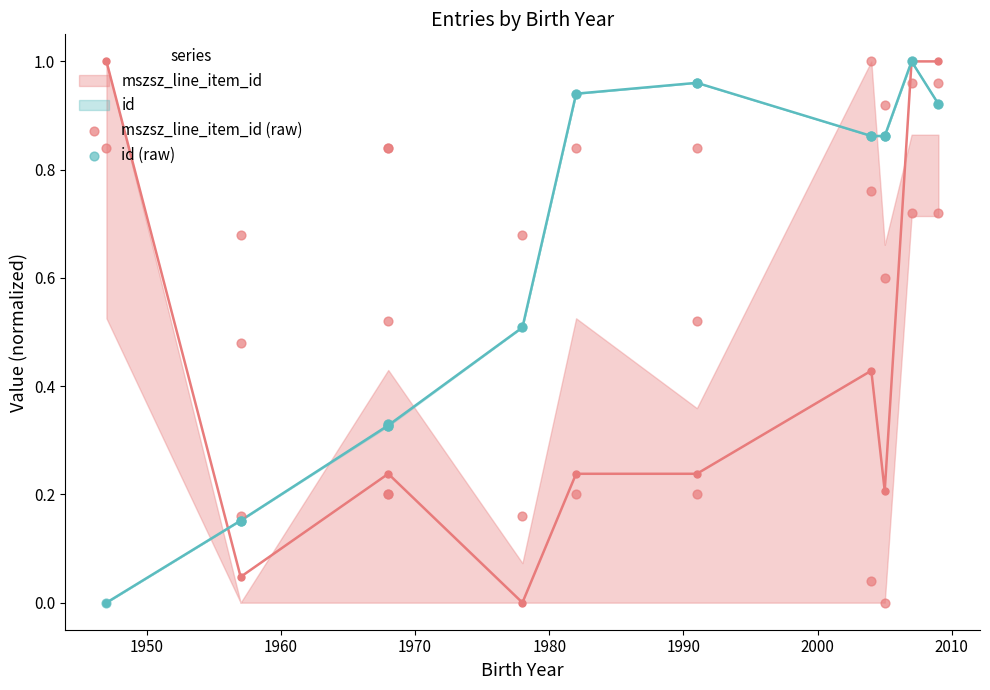

Which series has the largest total across all categories?

id (raw)